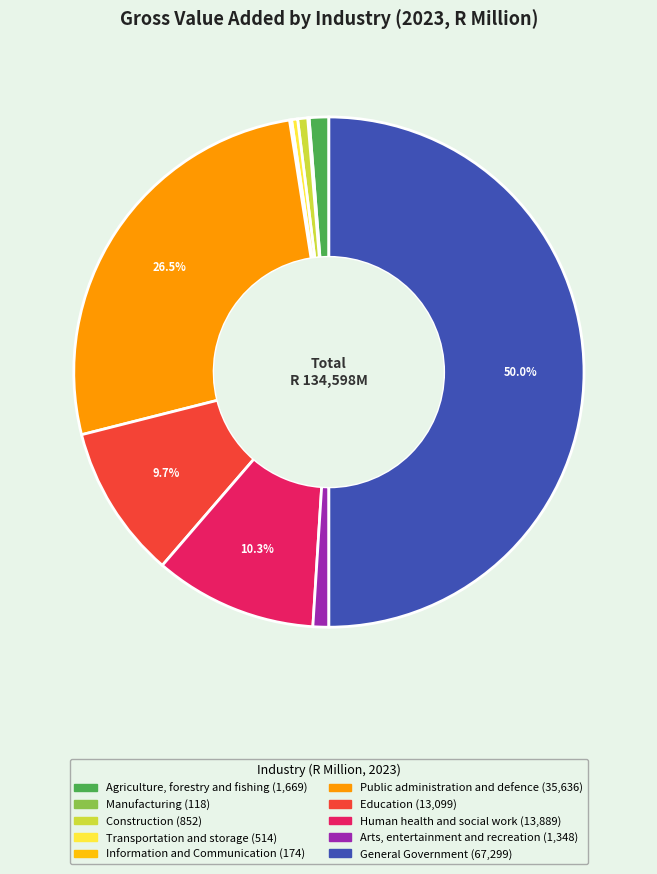

What portion of the pie excludes Public administration and defence?

73.5%